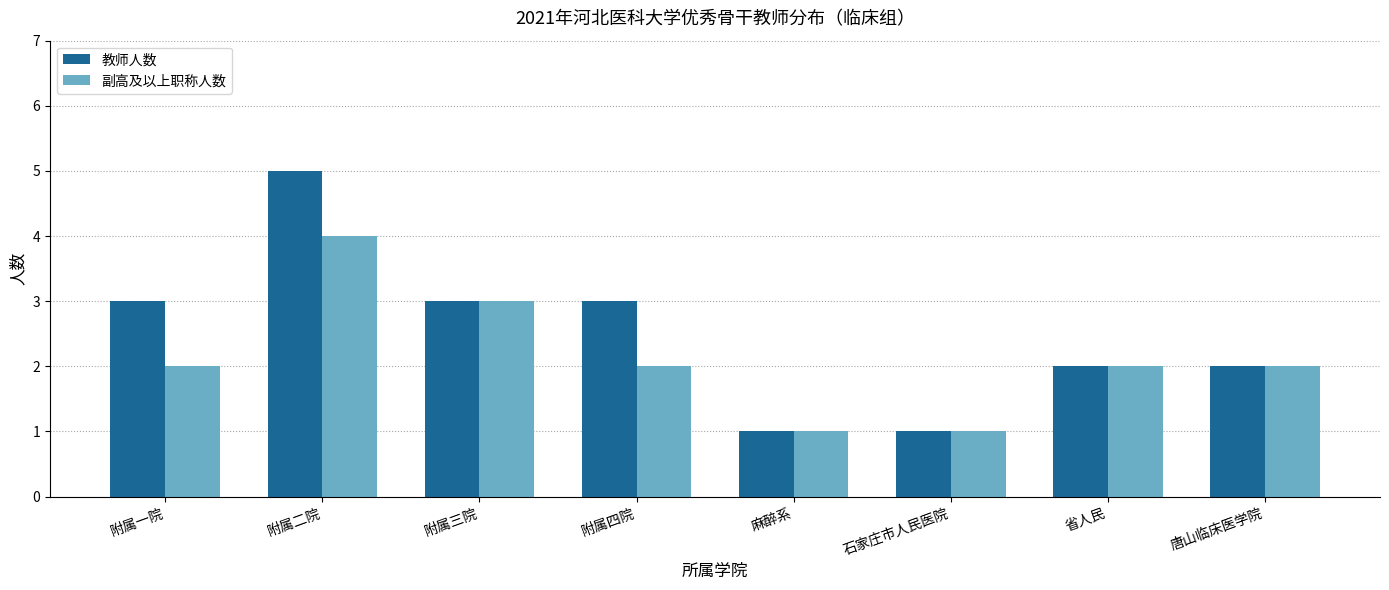

What is the label of the 3rd bar from the right?

石家庄市人民医院